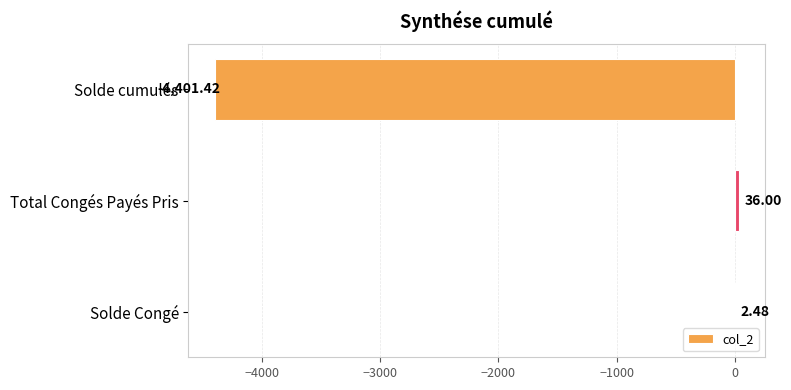

At which category does the chart reach its peak across all series?

Total Congés Payés Pris